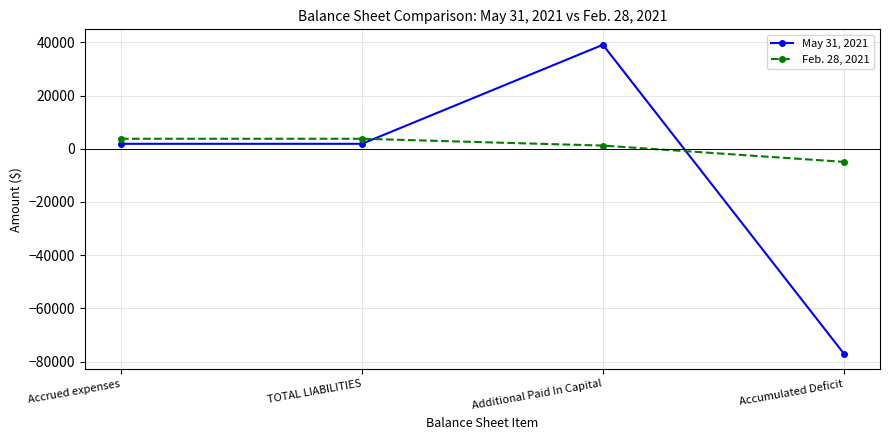

How many negative values does the Feb. 28, 2021 series have?

1